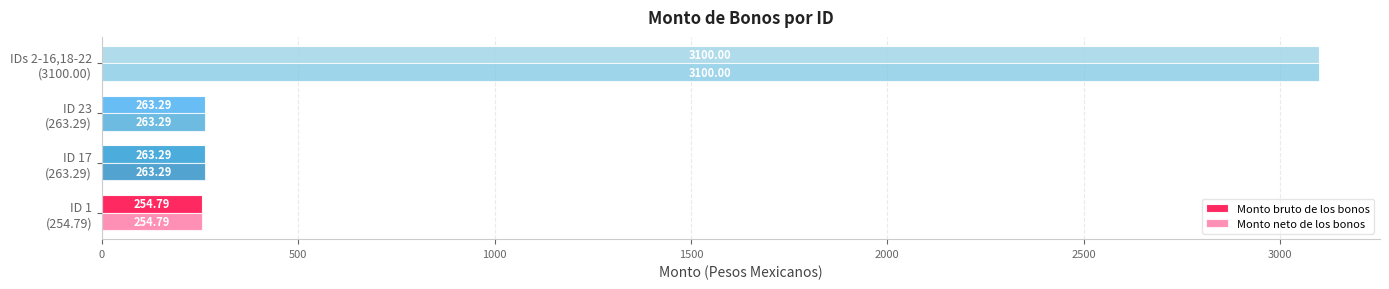

At how many categories does at least one series exceed 2793?

1